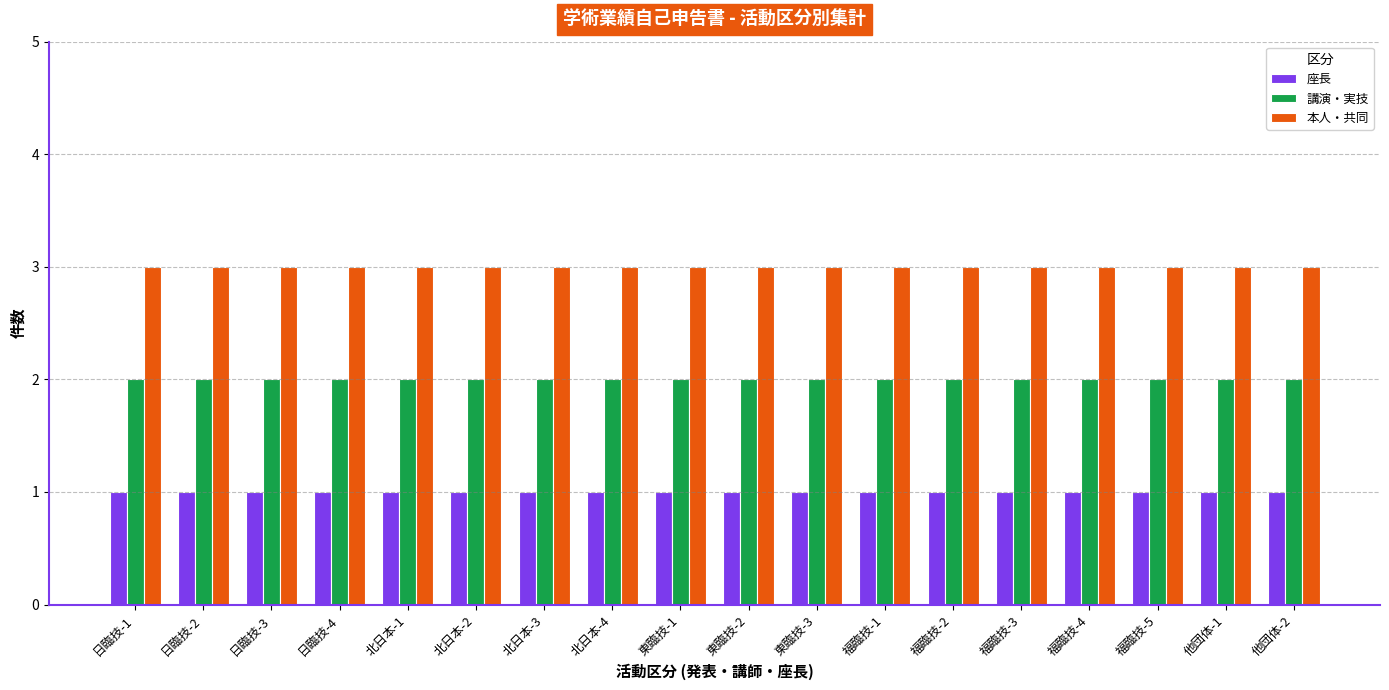

How many series are shown in this chart?

3